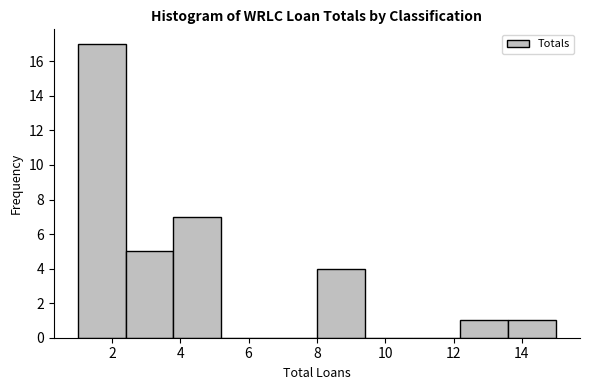

Reading left to right, list every bar in this chart as the range it spans on the x-axis followed by its height. The values are not printed on the chart, so give them approximately, as read against the axis.

1.0 to 2.4: 17
2.4 to 3.8: 5
3.8 to 5.2: 7
5.2 to 6.6: 0
6.6 to 8.0: 0
8.0 to 9.4: 4
9.4 to 10.8: 0
10.8 to 12.2: 0
12.2 to 13.6: 1
13.6 to 15.0: 1